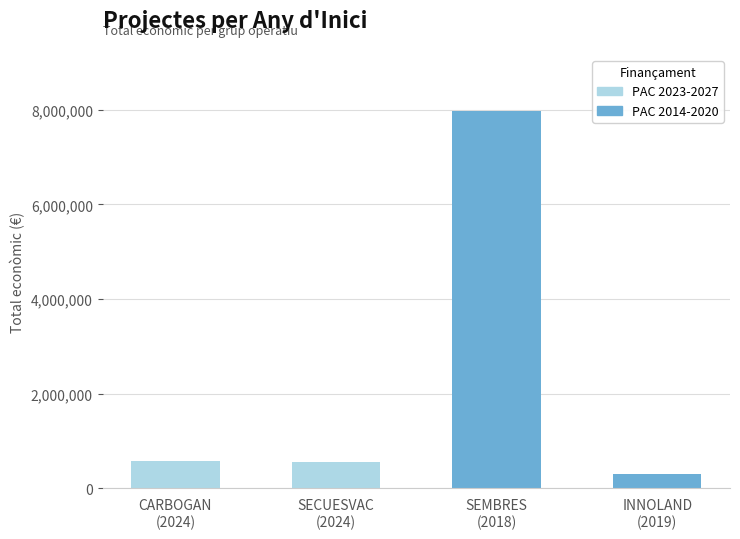

Reading left to right, transcribe all the data shown in this chart.

CARBOGAN
(2024)=585914	SECUESVAC
(2024)=548889	SEMBRES
(2018)=7967413	INNOLAND
(2019)=308500